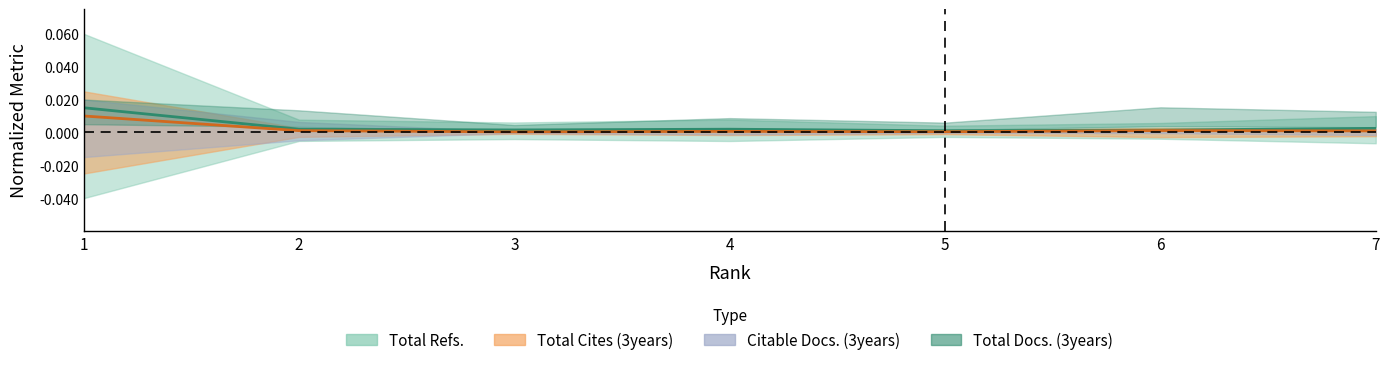

True or false: Total Cites (3years) and Total Refs. intersect in this chart.

False